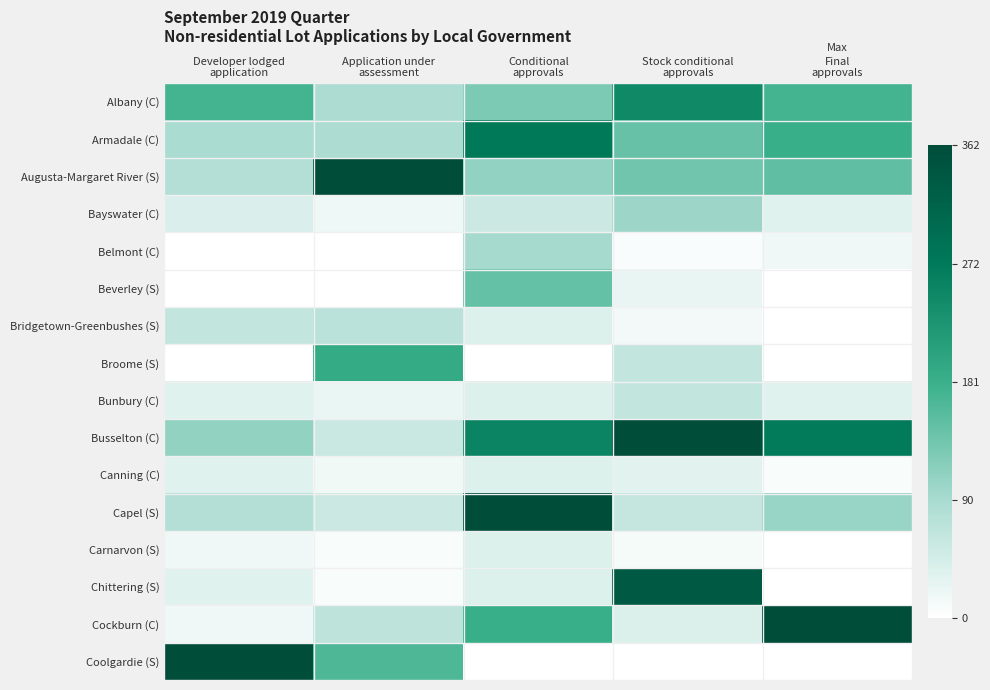

How many distinct data groups are displayed?

16